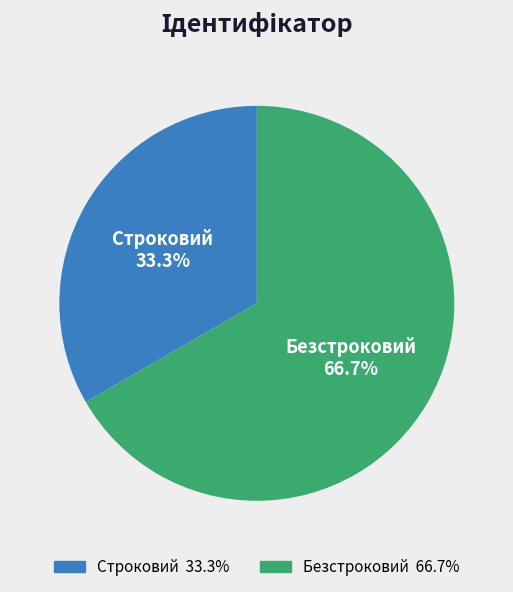

To the nearest percent, what is the difference between the Строковий and Безстроковий slice percentages?

33%